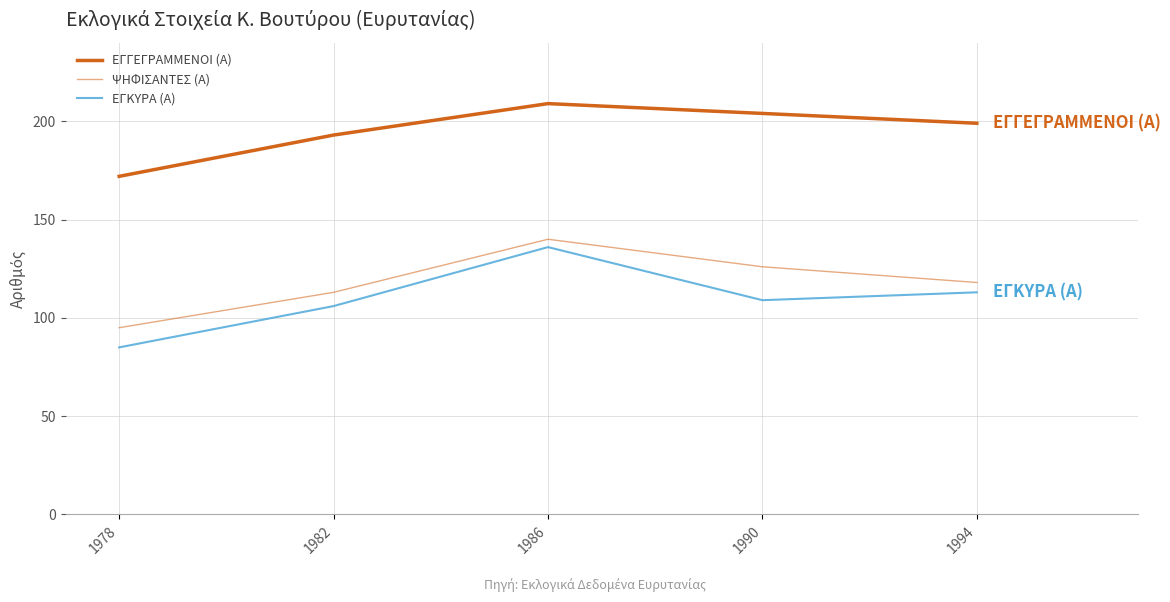

The ΕΓΓΕΓΡΑΜΜΕΝΟΙ (Α) series shows 94 at 1978. True or false?

False